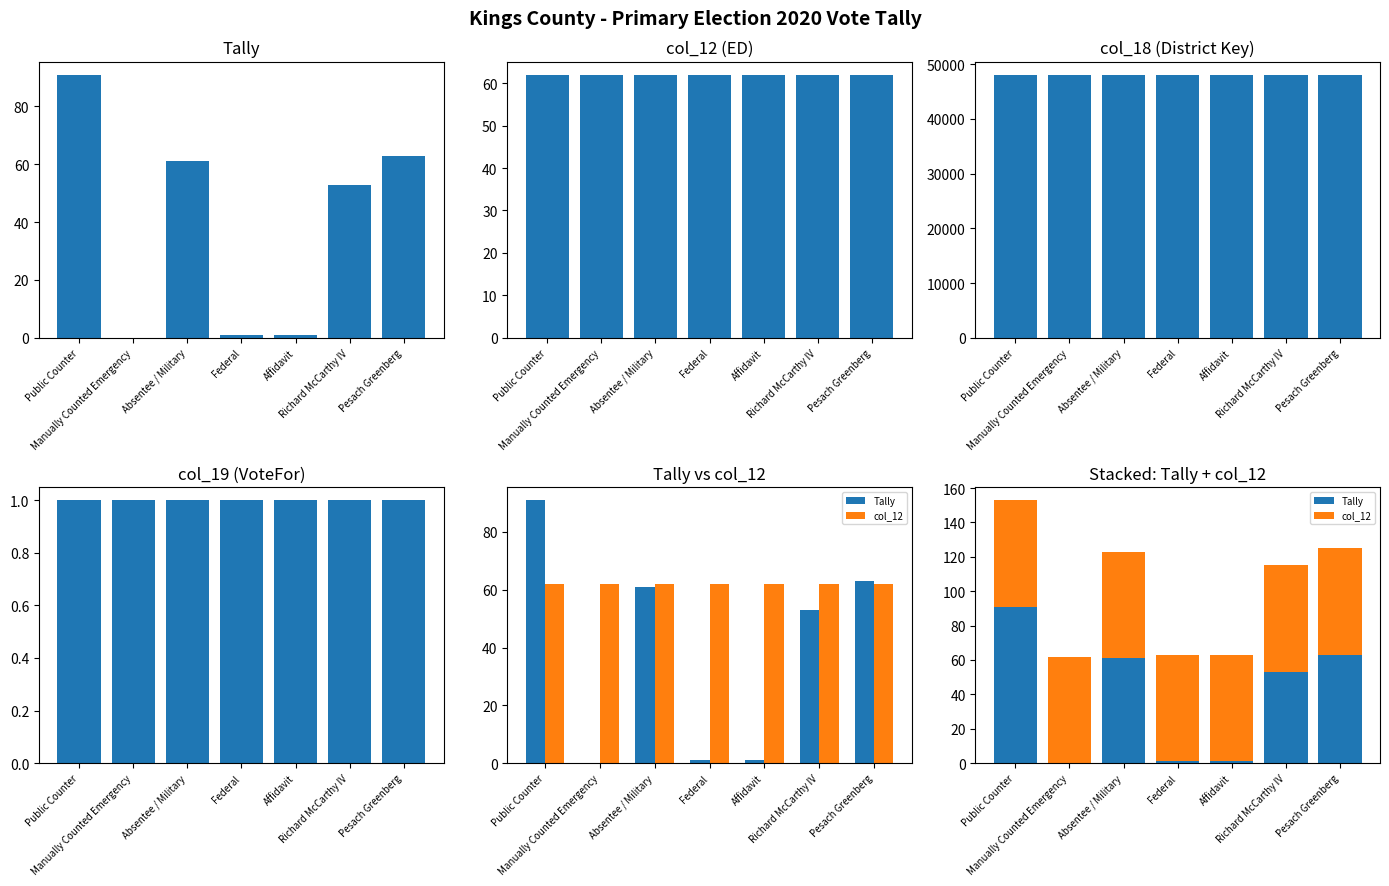

Reading left to right, what are all the values shown in this chart?

Tally: Public Counter=91	Manually Counted Emergency=0	Absentee / Military=61	Federal=1	Affidavit=1	Richard McCarthy IV=53	Pesach Greenberg=63
col_12: Public Counter=62	Manually Counted Emergency=62	Absentee / Military=62	Federal=62	Affidavit=62	Richard McCarthy IV=62	Pesach Greenberg=62
col_18 (District Key): Public Counter=48062	Manually Counted Emergency=48062	Absentee / Military=48062	Federal=48062	Affidavit=48062	Richard McCarthy IV=48062	Pesach Greenberg=48062
col_19 (VoteFor): Public Counter=1	Manually Counted Emergency=1	Absentee / Military=1	Federal=1	Affidavit=1	Richard McCarthy IV=1	Pesach Greenberg=1